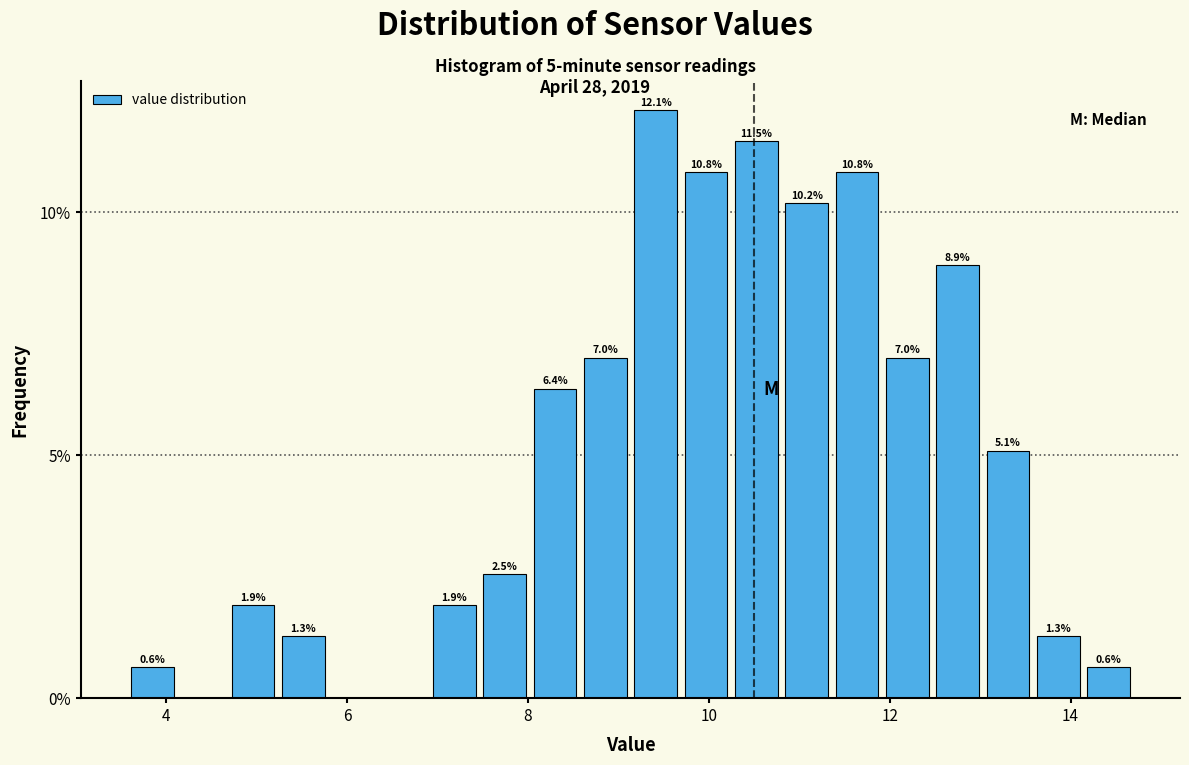

Read against the x-axis, roughly where is the centre of the tallest bar?

9.4